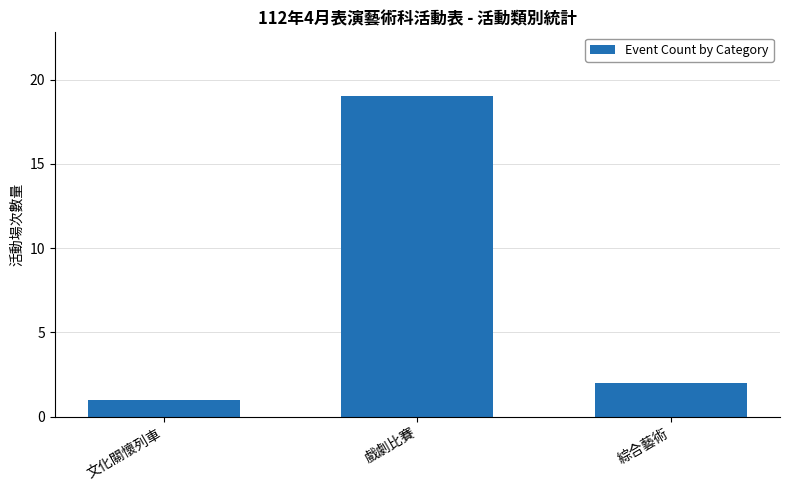

Which label corresponds to the smallest value in the chart?

文化關懷列車